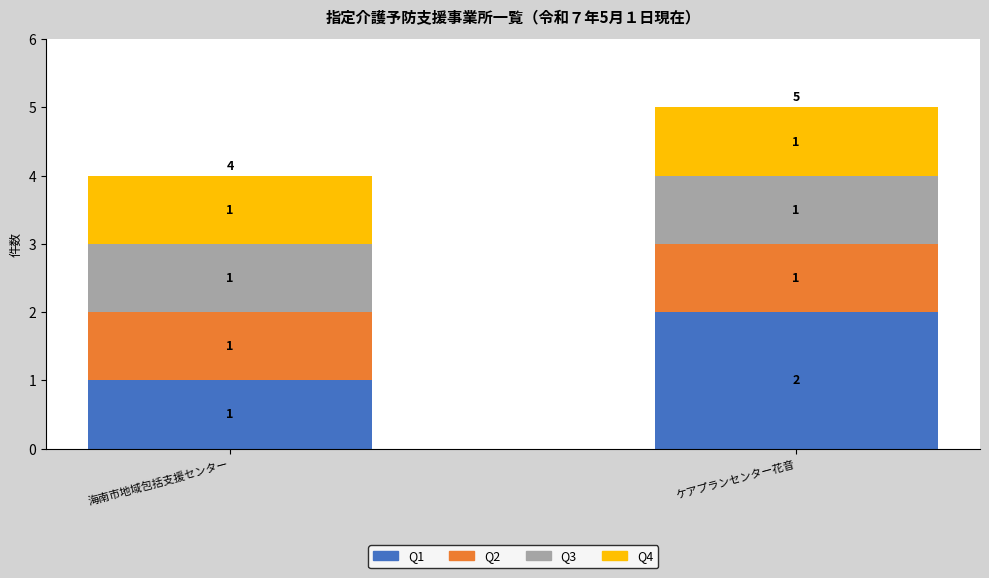

The value of Q1 at ケアプランセンター花音 is 2. True or false?

True